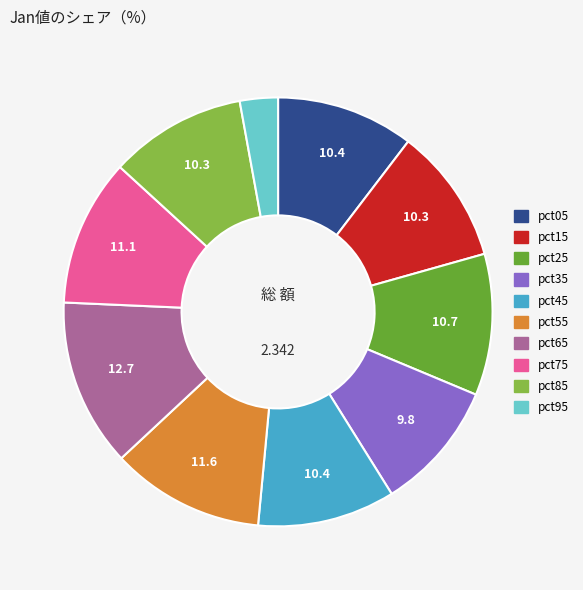

The pct45 slice represents 10% of the pie. True or false?

True